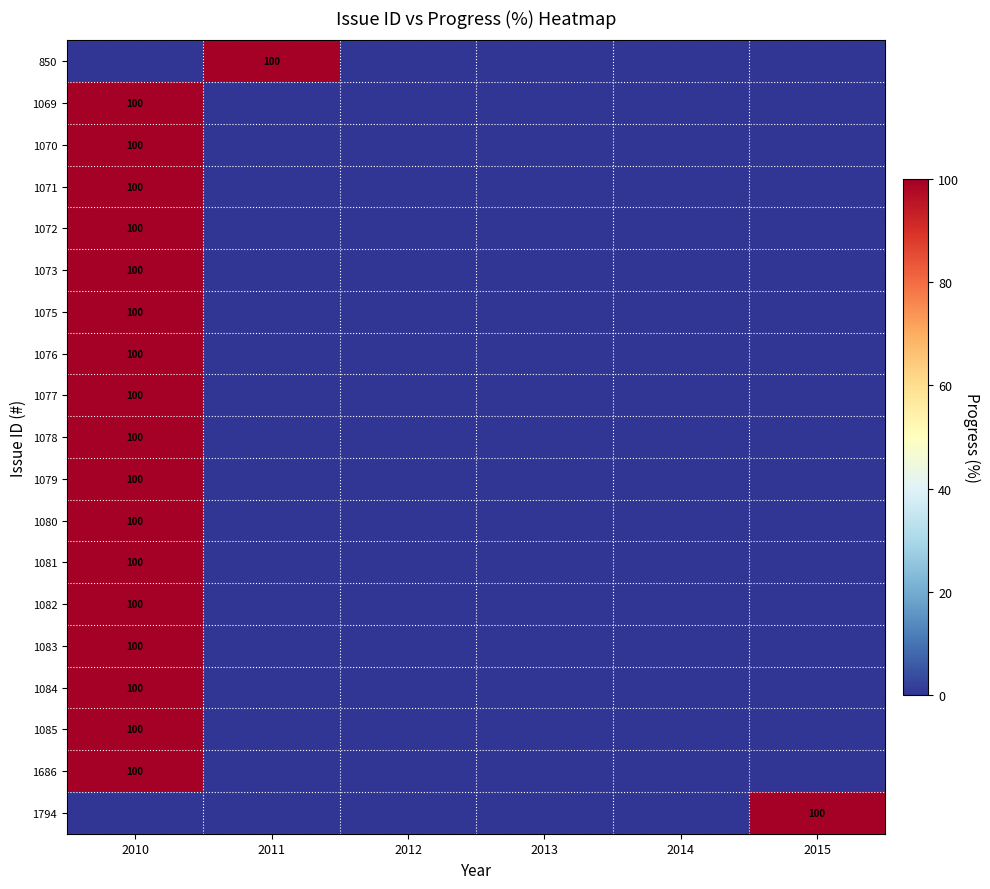

At which category is the sum across all series the highest?

2010